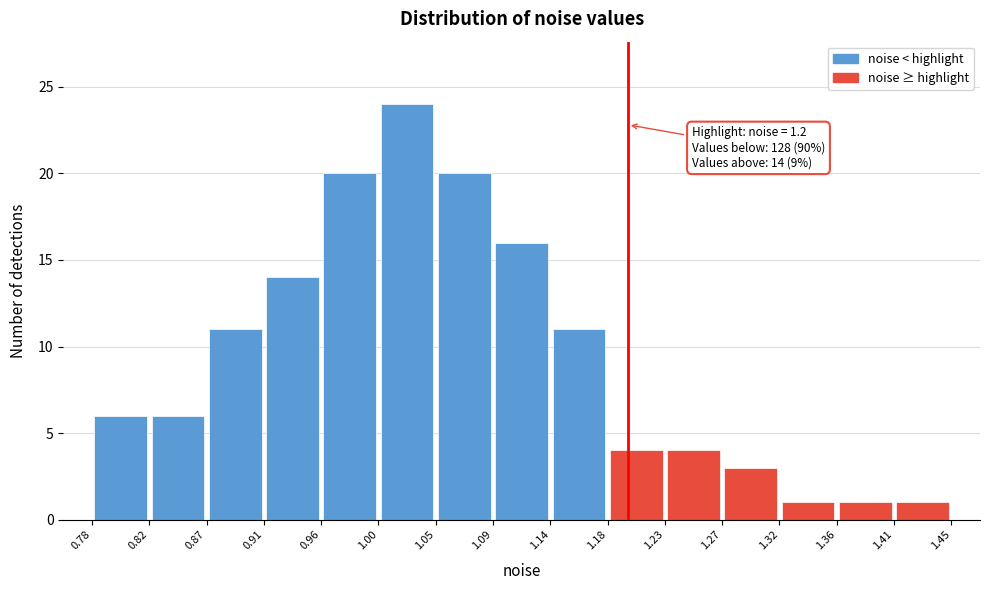

Which range on the x-axis has the tallest bar?

1.00 to 1.05